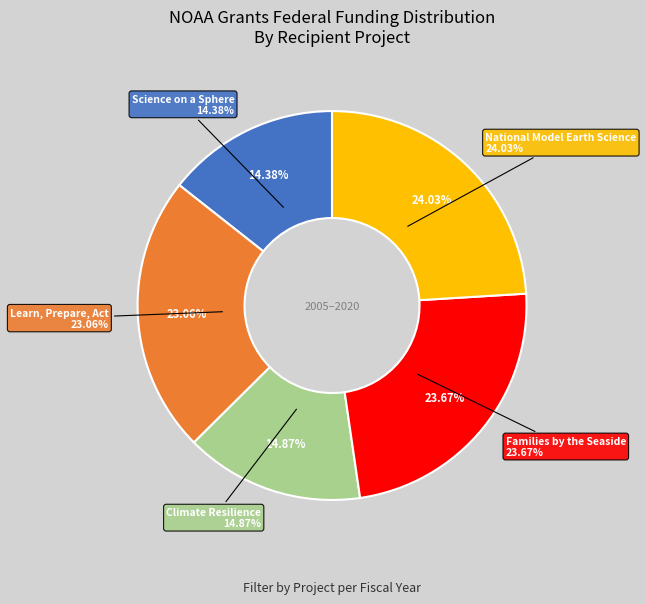

Does National Model Earth Science represent more than half of the total?

No